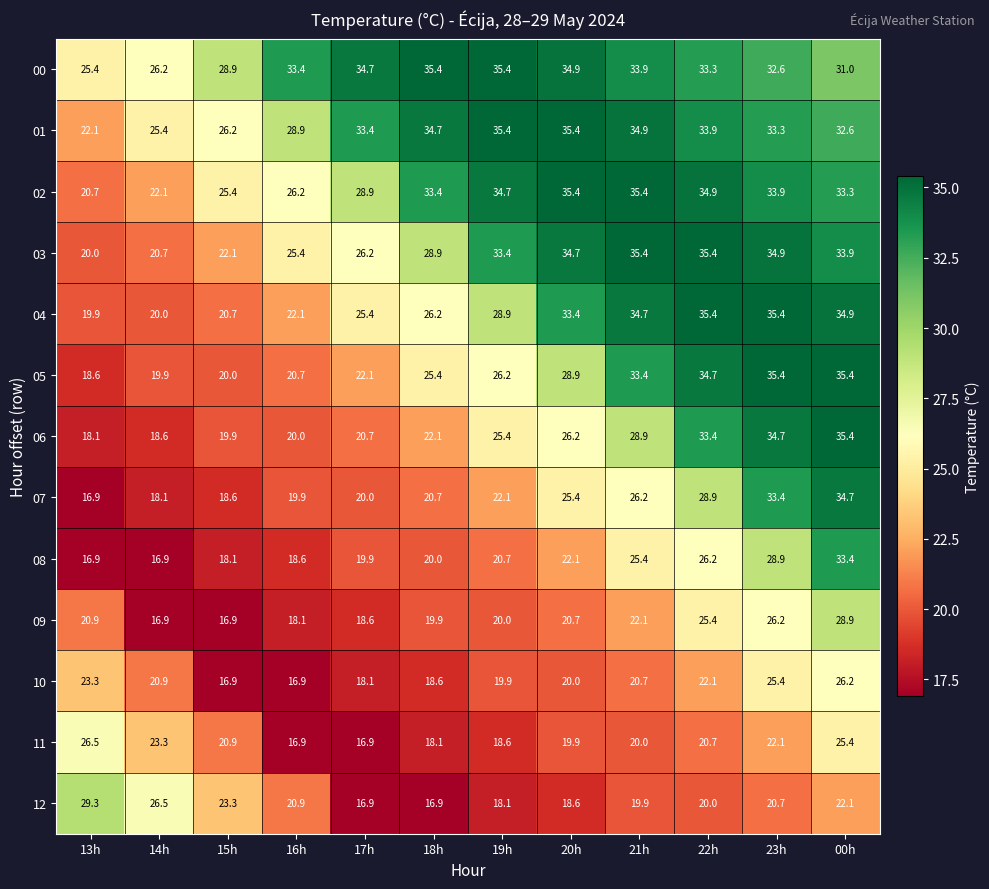

The value of 10 at 15h is 9.6. True or false?

False